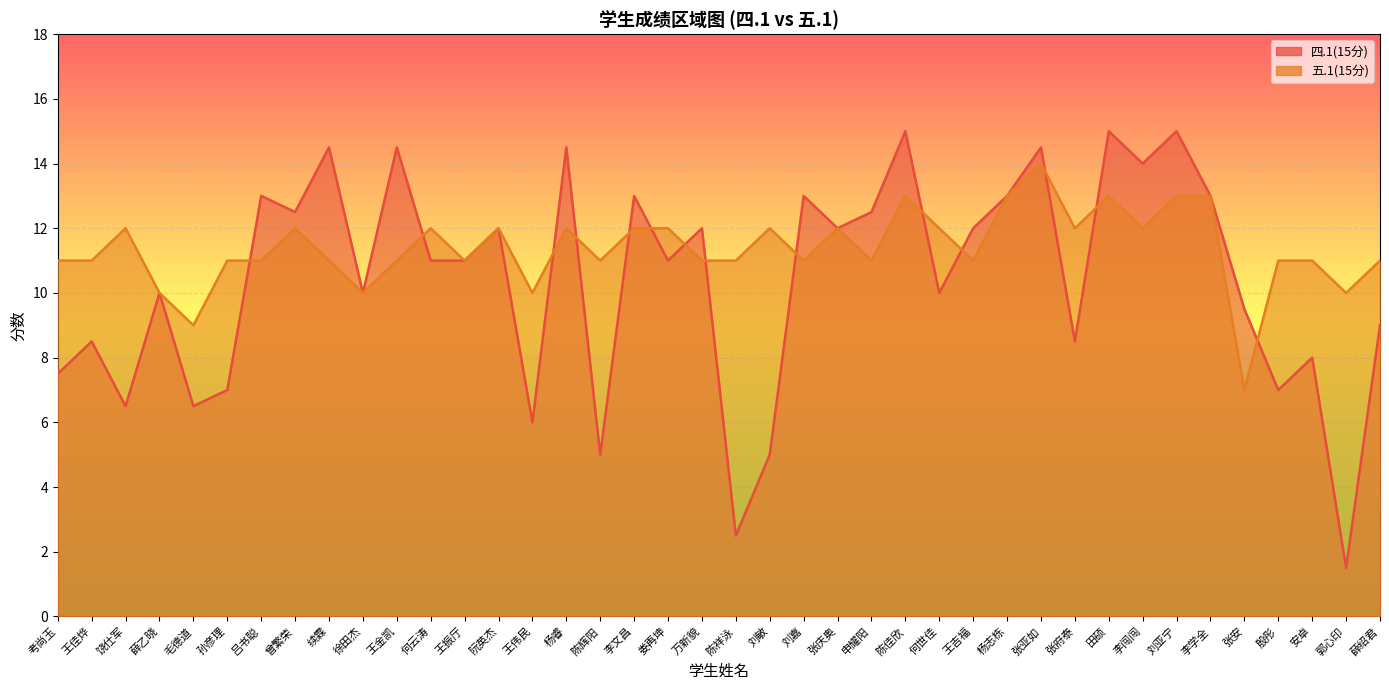

Reading left to right, transcribe all the data shown in this chart.

四.1(15分): 考尚玉=7.5	王佳烨=8.5	饶仕军=6.5	薛乙晓=10.0	毛德道=6.5	孙彦理=7.0	吕书聪=13.0	曾繁荣=12.5	续霖=14.5	徐田杰=10.0	王金凯=14.5	何云涛=11.0	王振厅=11.0	阮英杰=12.0	王伟民=6.0	杨睿=14.5	陈辉阳=5.0	李文昌=13.0	娄再坤=11.0	万新貌=12.0	陈祥泳=2.5	刘敏=5.0	刘嘉=13.0	张庆奥=12.0	申耀阳=12.5	陈佳欣=15.0	何世佳=10.0	王吉福=12.0	杨志栋=13.0	张亚如=14.5	张府泰=8.5	田硕=15.0	李闯闯=14.0	刘亚宁=15.0	李学全=13.0	张安=9.5	殷彤=7.0	安卓=8.0	郭心印=1.5	薛绍君=9.0
五.1(15分): 考尚玉=11.0	王佳烨=11.0	饶仕军=12.0	薛乙晓=10.0	毛德道=9.0	孙彦理=11.0	吕书聪=11.0	曾繁荣=12.0	续霖=11.0	徐田杰=10.0	王金凯=11.0	何云涛=12.0	王振厅=11.0	阮英杰=12.0	王伟民=10.0	杨睿=12.0	陈辉阳=11.0	李文昌=12.0	娄再坤=12.0	万新貌=11.0	陈祥泳=11.0	刘敏=12.0	刘嘉=11.0	张庆奥=12.0	申耀阳=11.0	陈佳欣=13.0	何世佳=12.0	王吉福=11.0	杨志栋=13.0	张亚如=14.0	张府泰=12.0	田硕=13.0	李闯闯=12.0	刘亚宁=13.0	李学全=13.0	张安=7.0	殷彤=11.0	安卓=11.0	郭心印=10.0	薛绍君=11.0